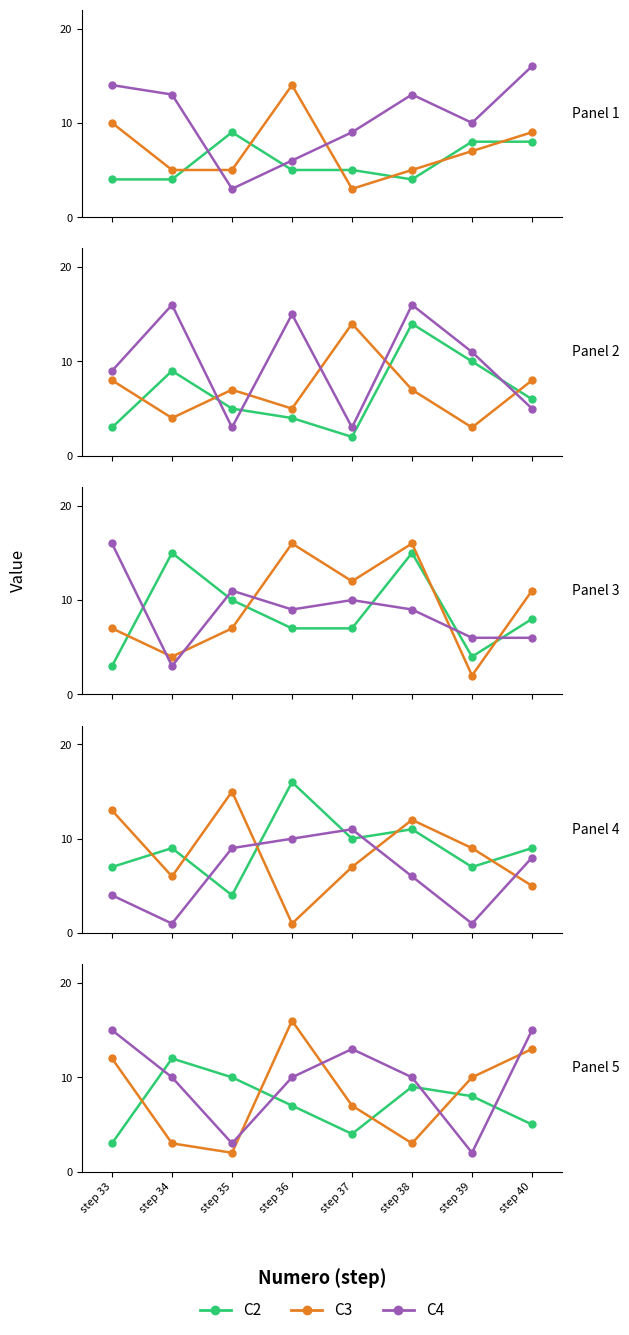

What is the difference between the highest and lowest values at step 34?

9